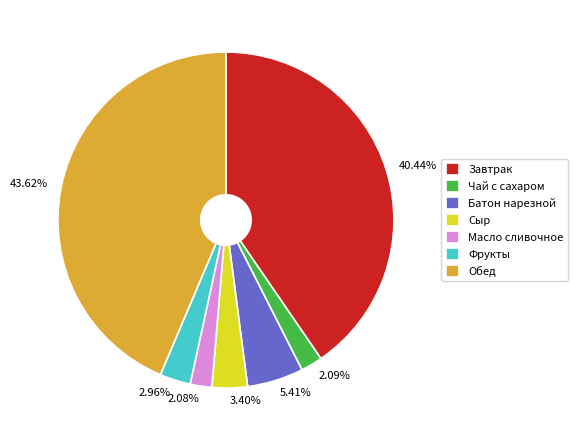

How many segments does this pie chart have?

7